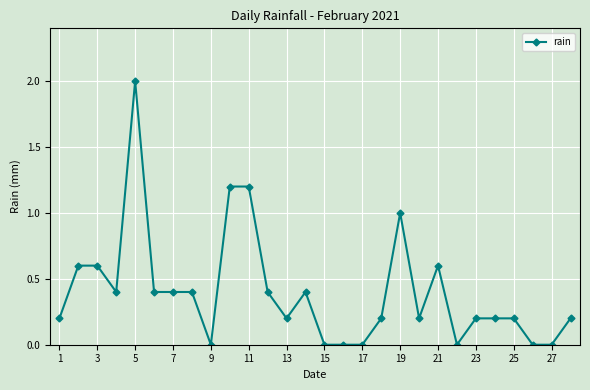

What is the maximum value shown in the chart?

2.0